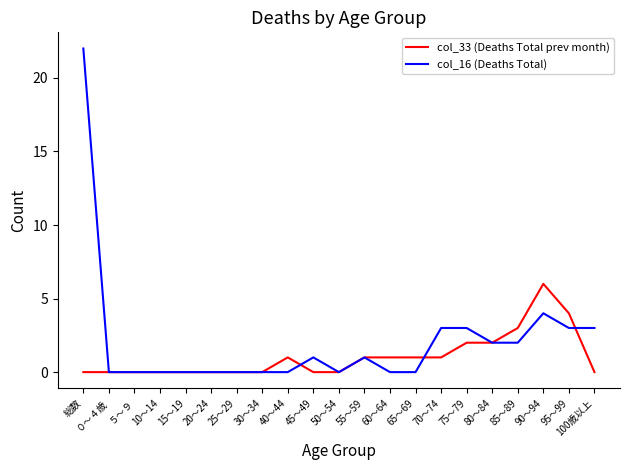

What position from the left is 10～14?

4